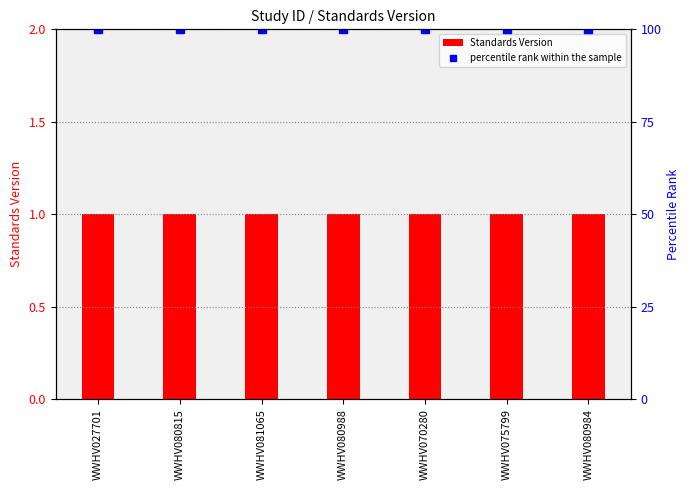

Which category has the highest value across all series?

WWHV027701